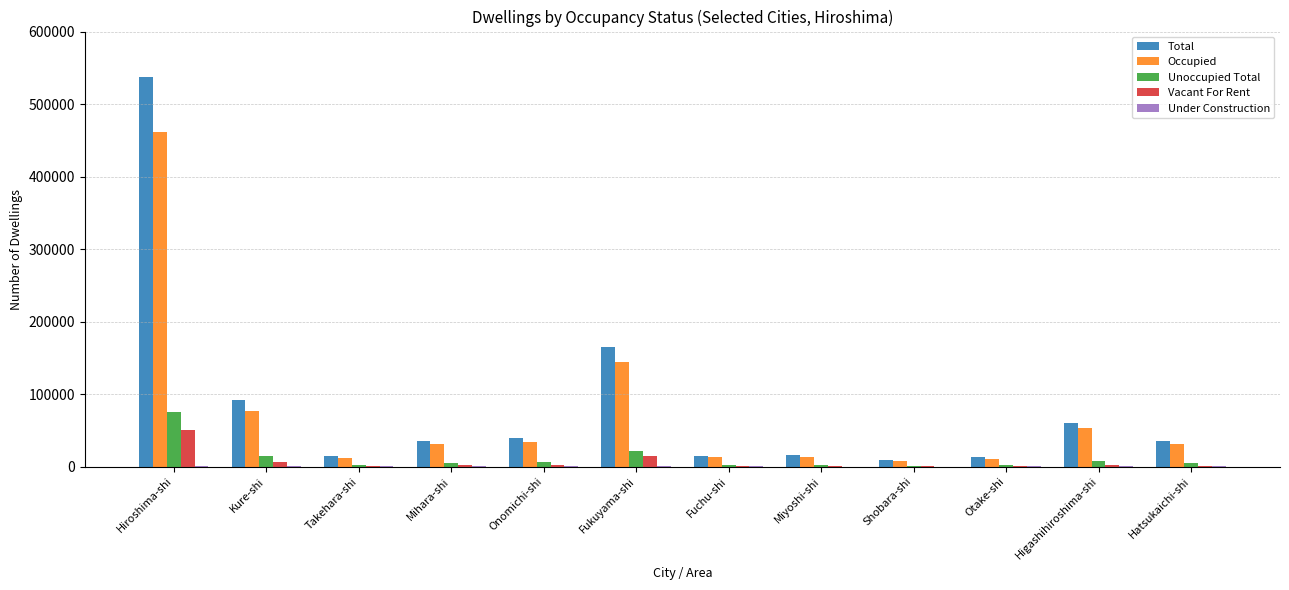

What is the maximum value shown in the chart?

537520